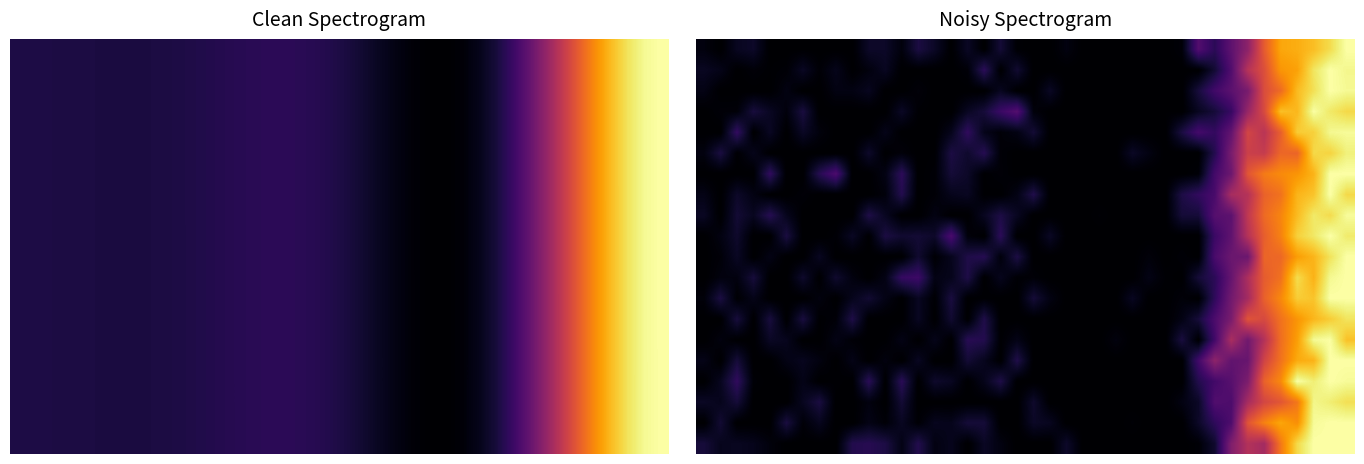

At which category is the sum across all series the highest?

38